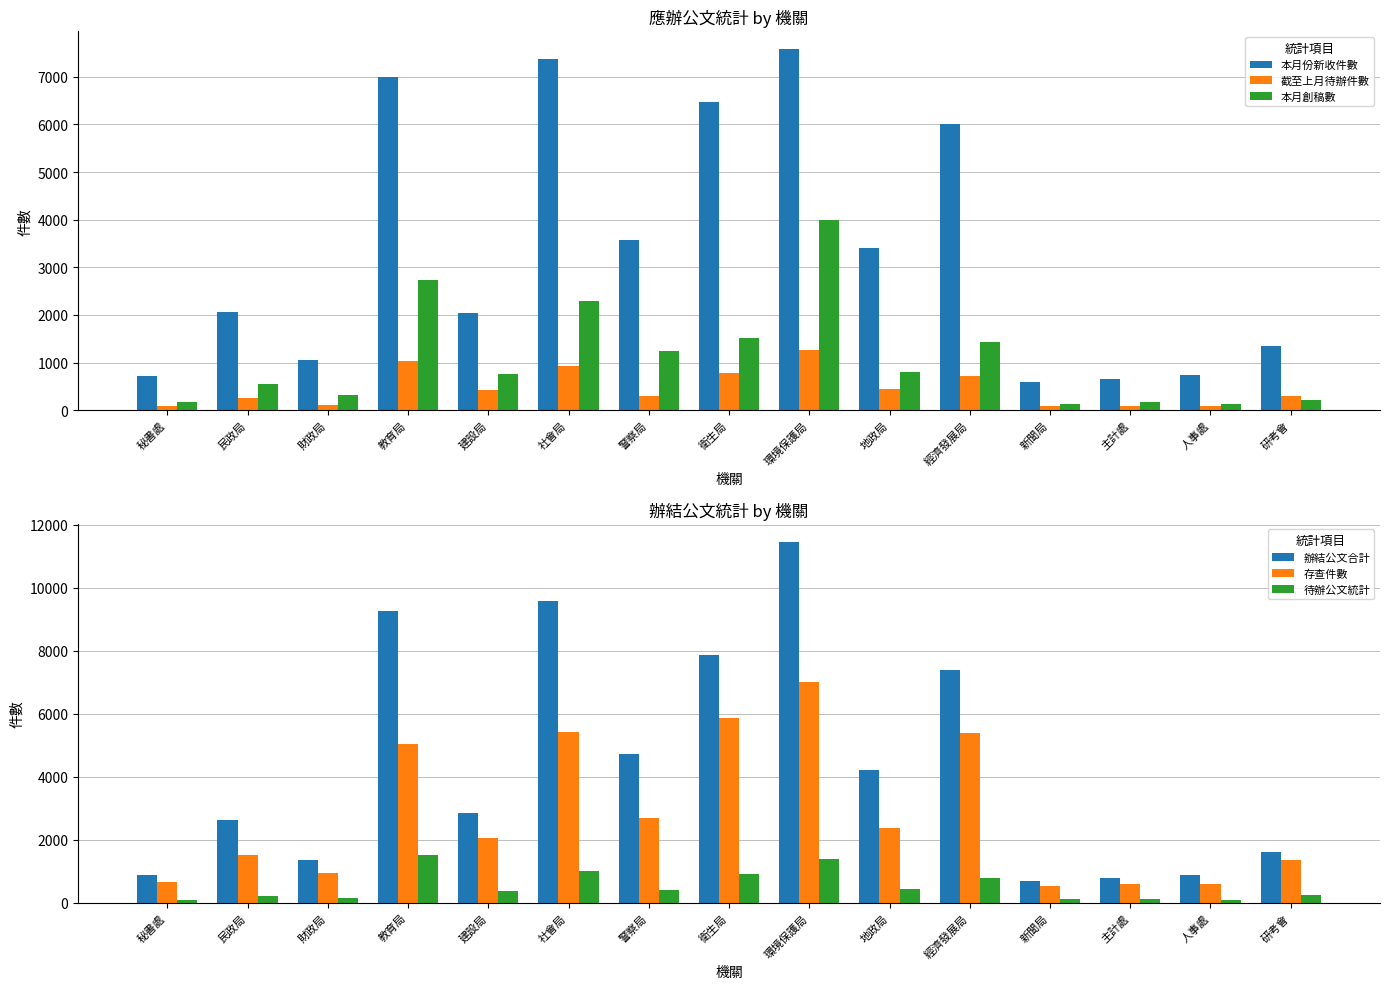

Which category has the highest value across all series?

環境保護局